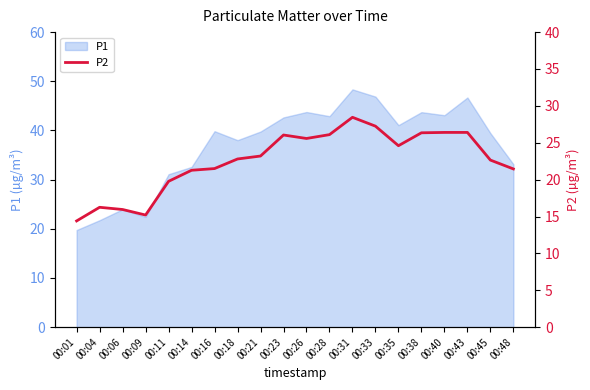

Count the number of categories in the chart.

20